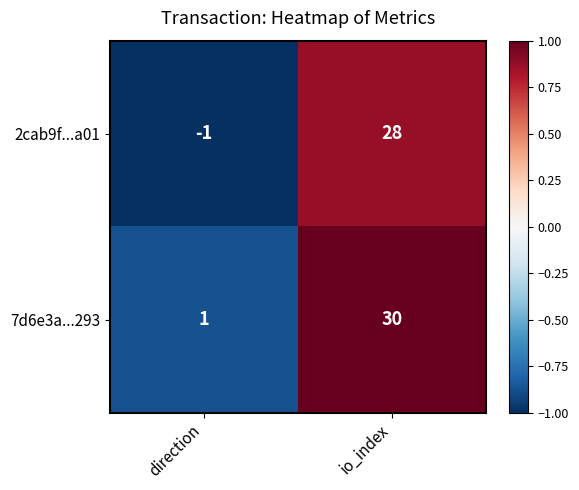

At which category is the sum across all series the highest?

io_index